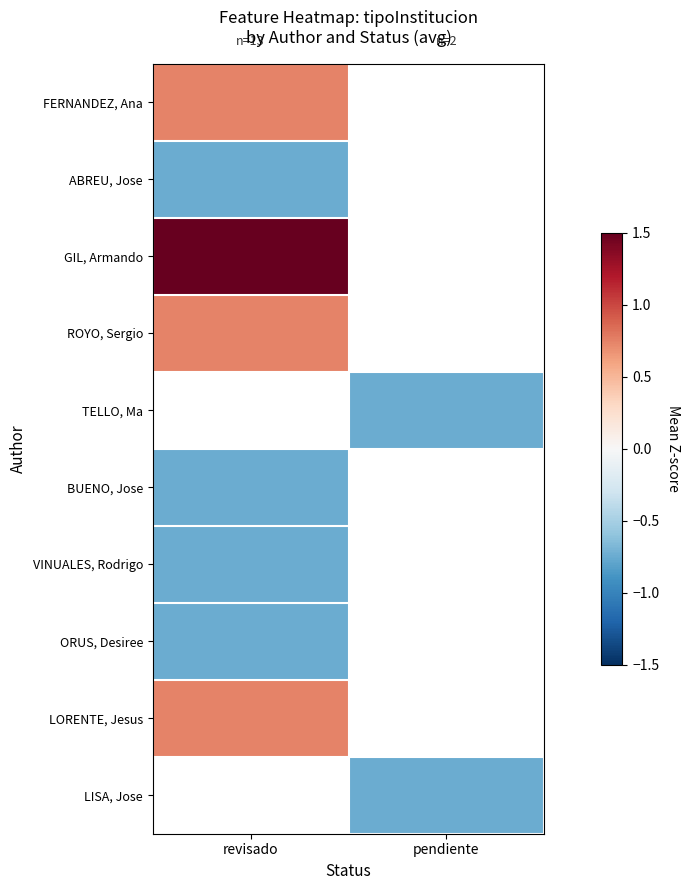

The value of LORENTE, Jesus at revisado is 0.7. True or false?

True